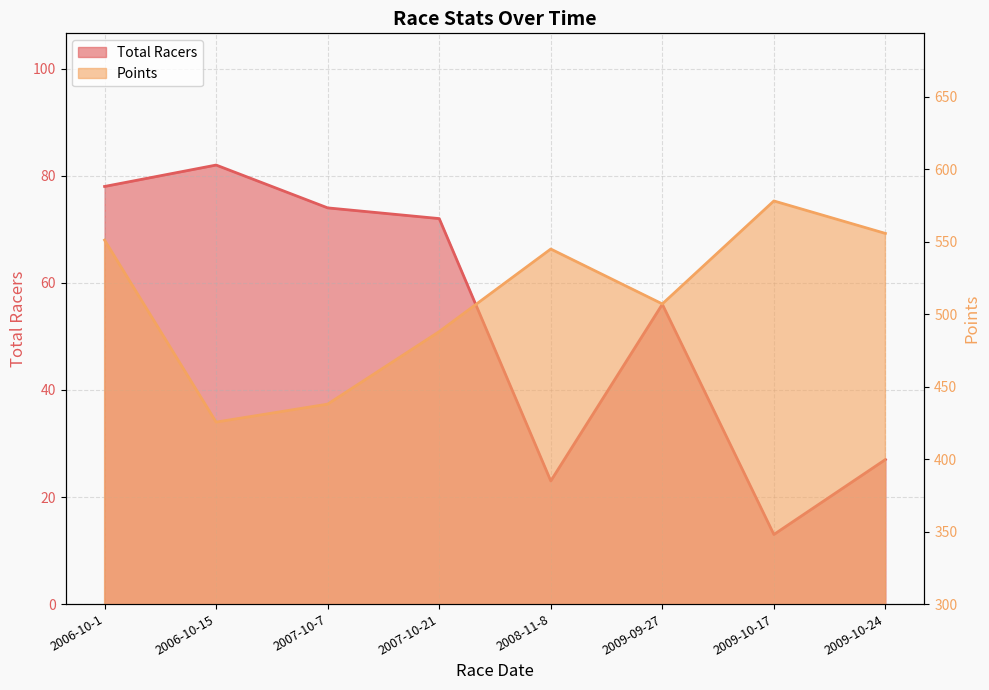

At which category is the sum across all series the highest?

2006-10-1